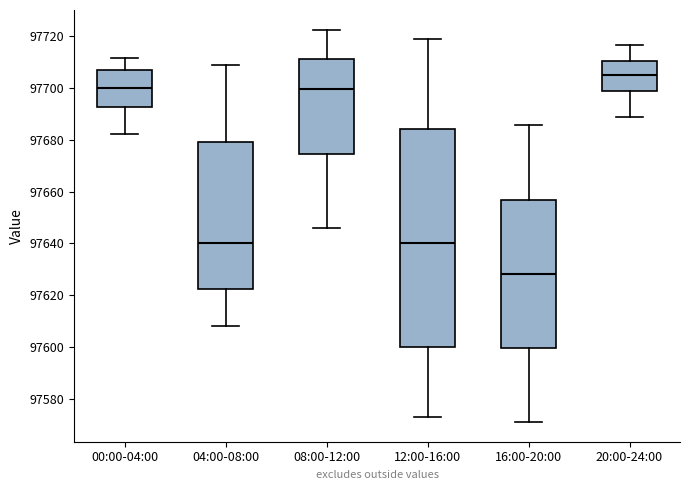

Reading left to right, transcribe this box plot: for each box, give where its median line is, the range the box spans, and where its two whiskers end, as read against the y-axis. The values are not printed on the chart, so give them approximately, as read against the axis.

00:00-04:00: median 97700, box 97692 to 97708, whiskers 97682 to 97712
04:00-08:00: median 97640, box 97622 to 97680, whiskers 97608 to 97708
08:00-12:00: median 97700, box 97674 to 97712, whiskers 97646 to 97722
12:00-16:00: median 97640, box 97600 to 97684, whiskers 97572 to 97718
16:00-20:00: median 97628, box 97600 to 97656, whiskers 97570 to 97686
20:00-24:00: median 97706, box 97698 to 97710, whiskers 97688 to 97716